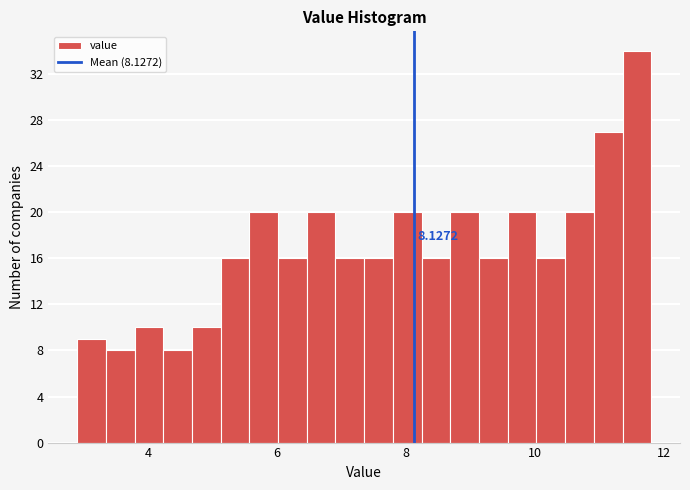

Read against the x-axis, roughly where is the centre of the tallest bar?

11.6